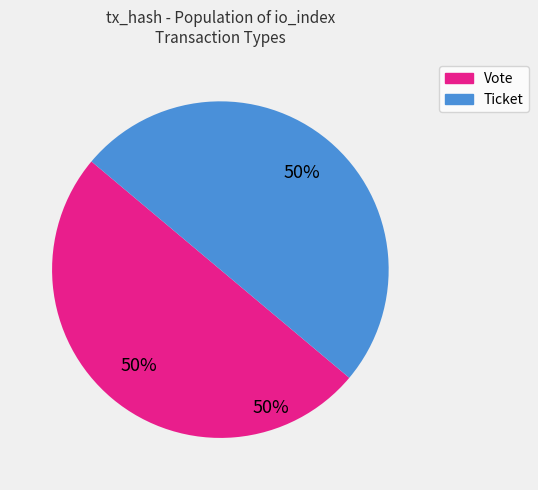

What is the largest slice in the pie chart?

Vote